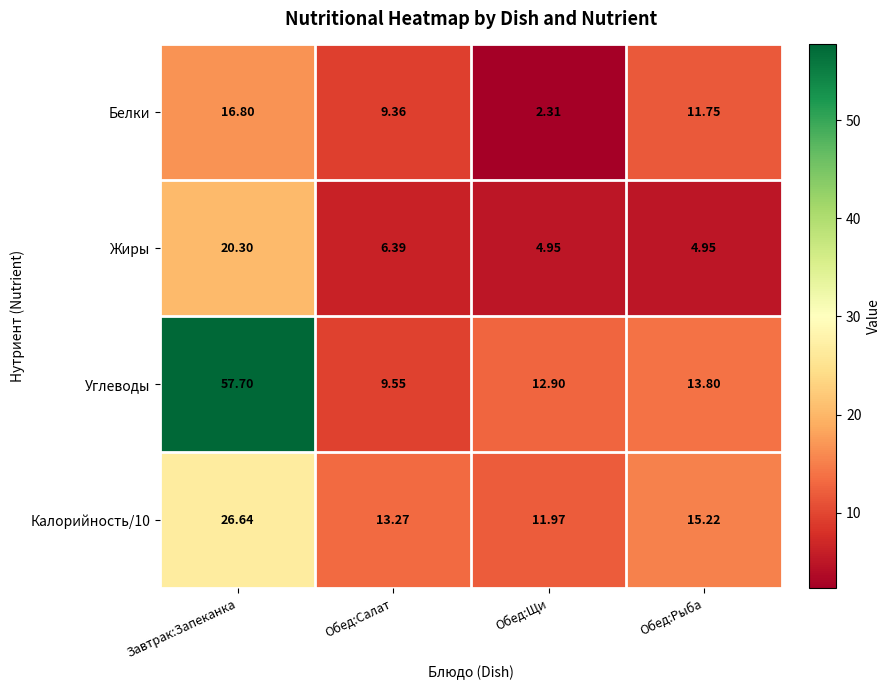

At which category is the sum across all series the highest?

Завтрак:Запеканка